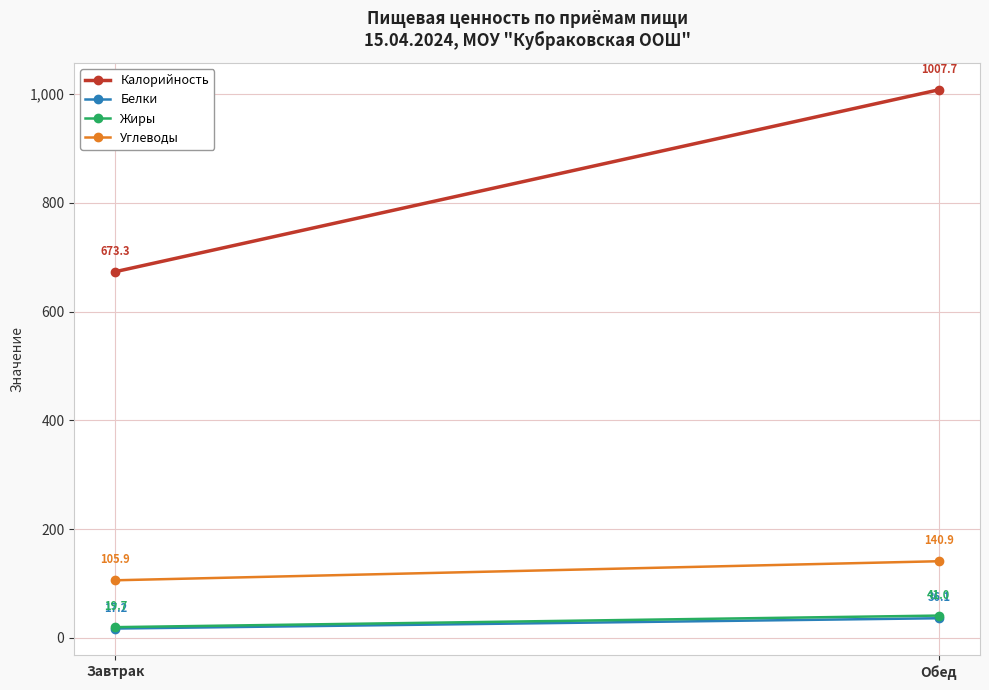

How many lines are shown in the chart?

4